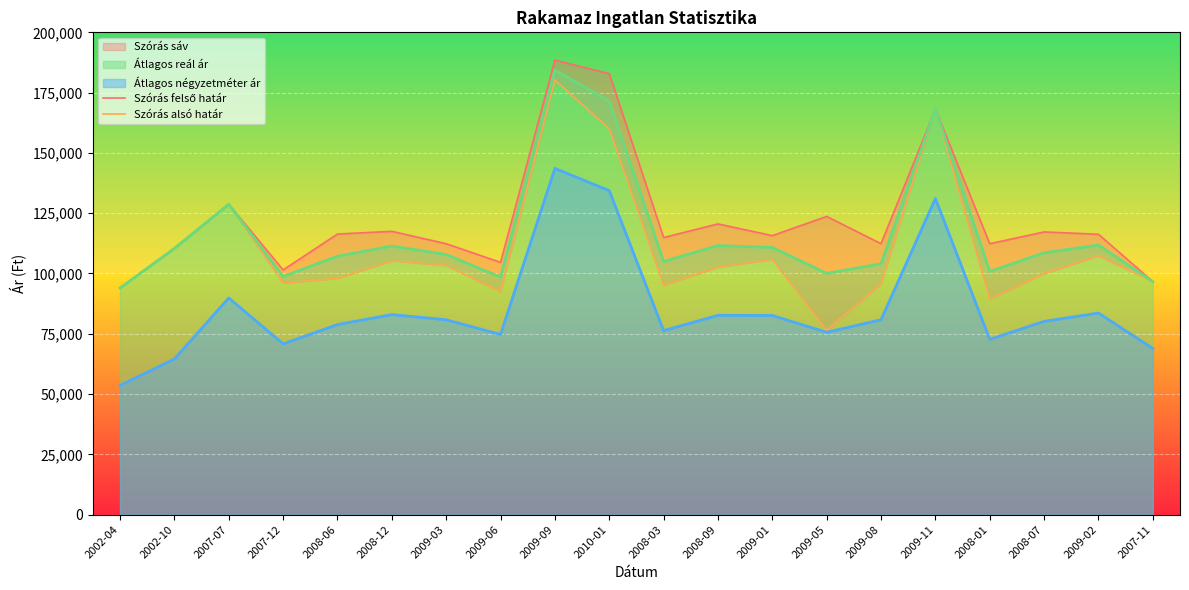

What is the label of the 5th point from the left?

2008-06